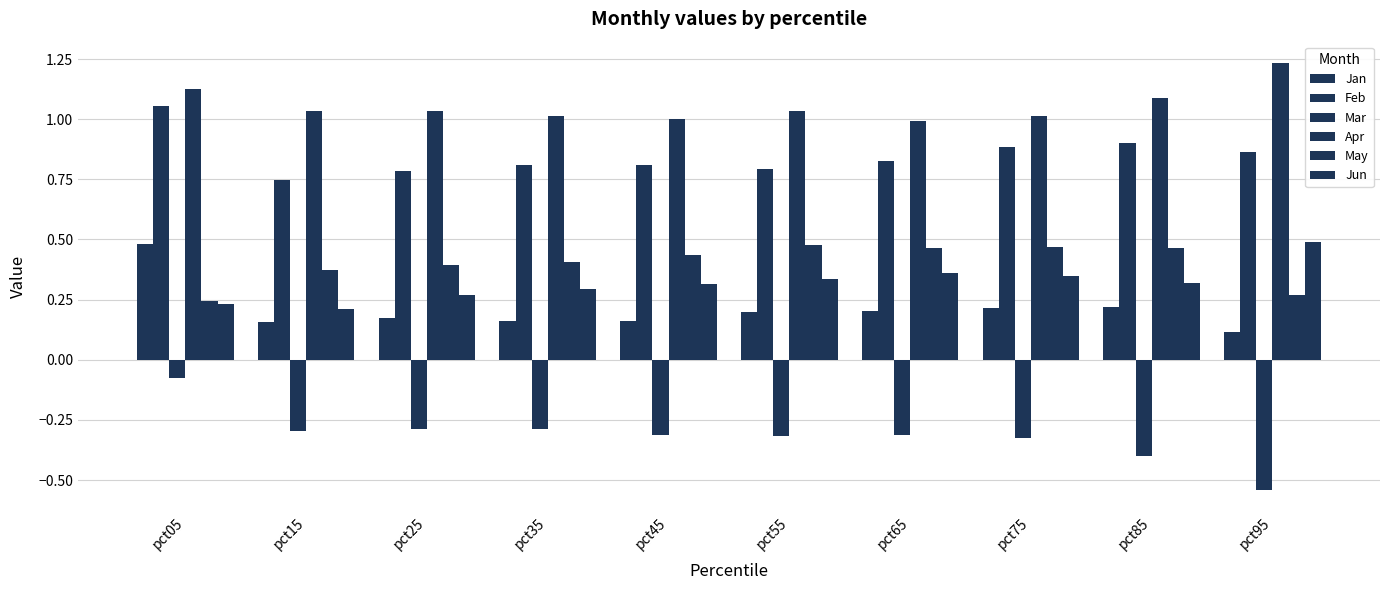

Between pct25 and pct55, which is larger?

pct55